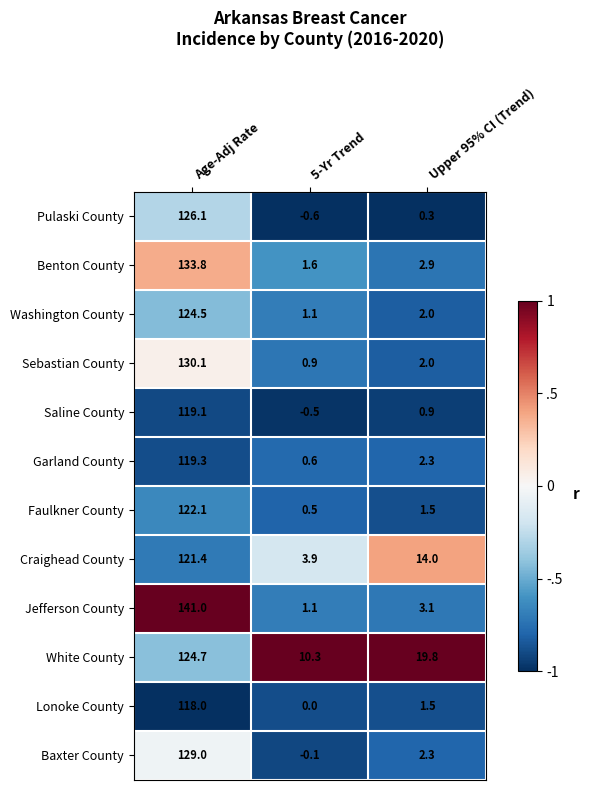

Which series has the widest spread of values?

Jefferson County